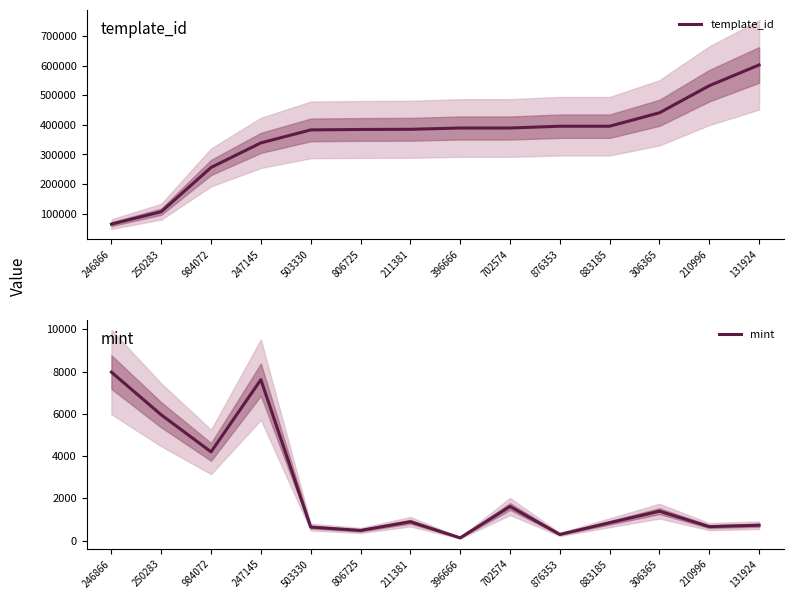

List the series in order of their overall mean, highest first.

template_id, mint